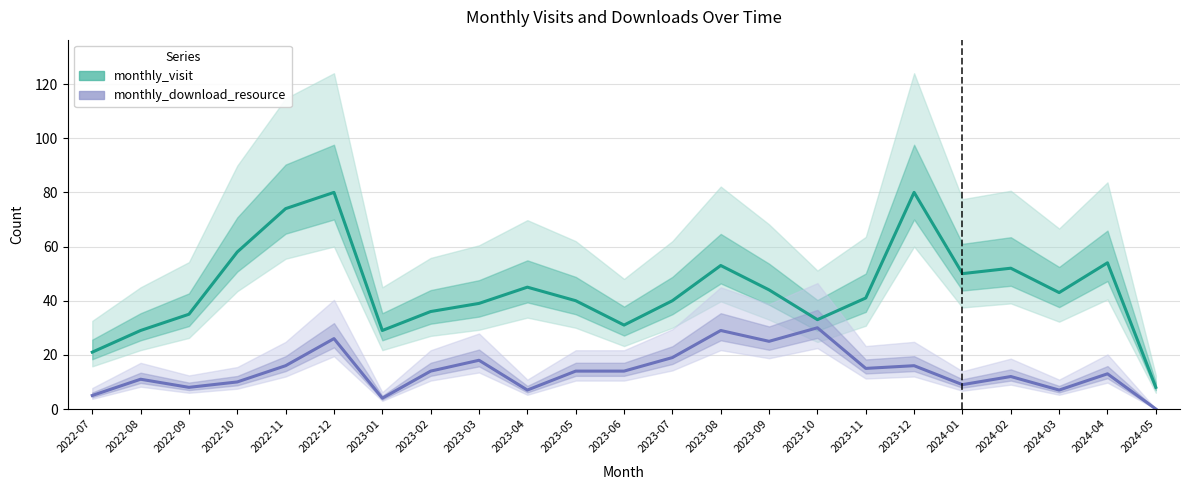

Is this an area chart (filled region under the line)?

No